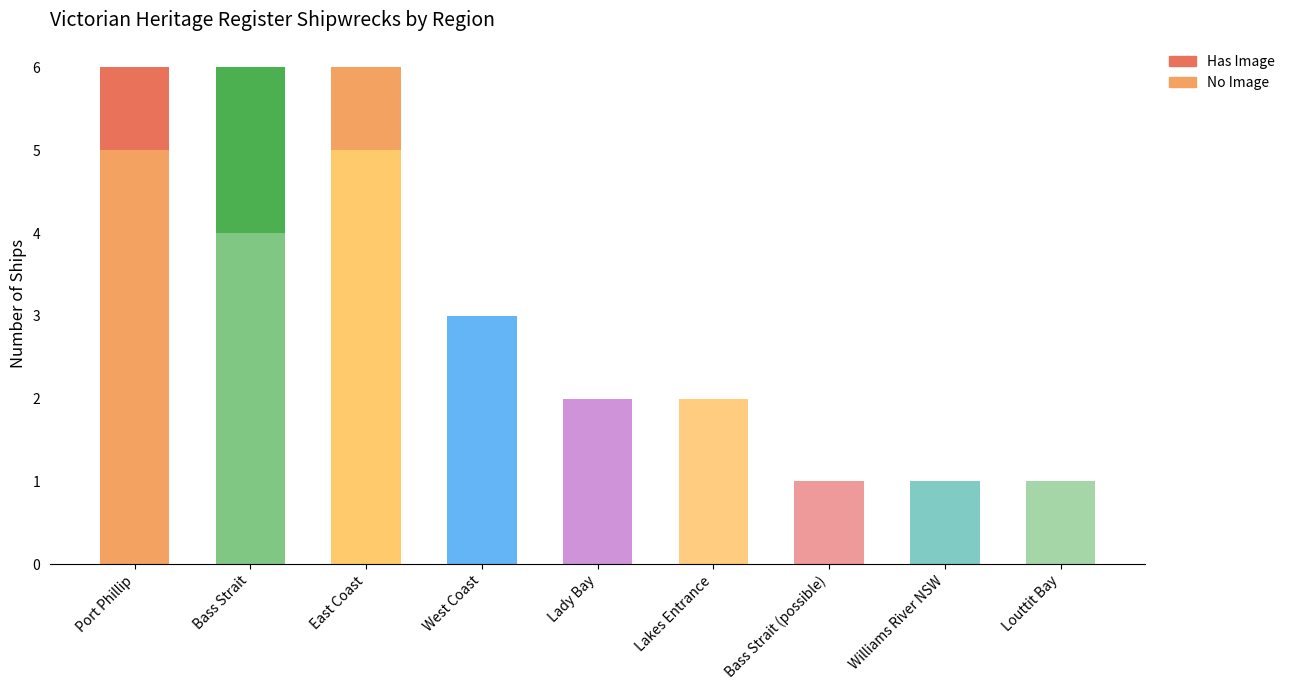

What is the difference between the second highest and second lowest values in the No Image series?

4